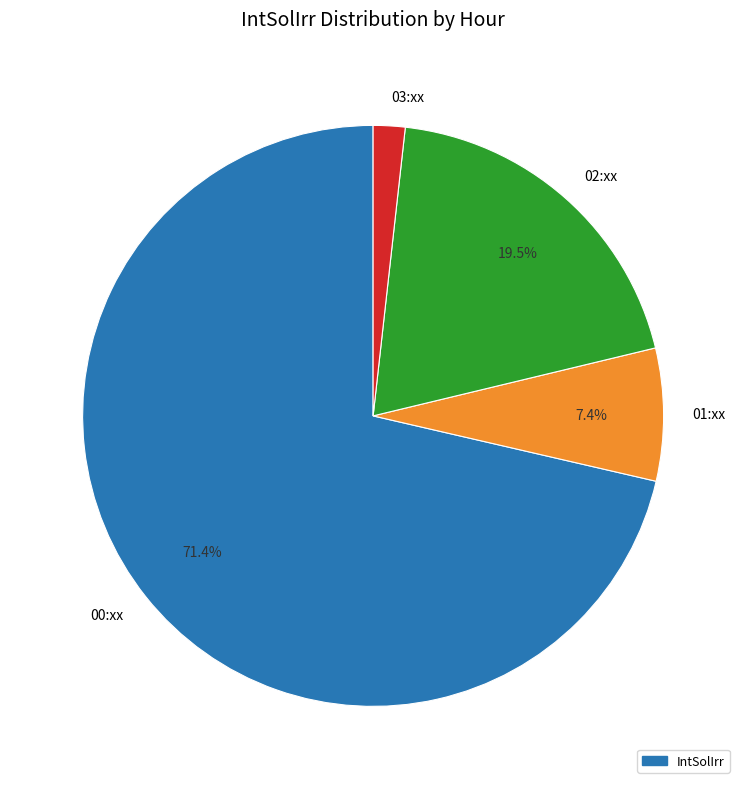

How many segments does this pie chart have?

4